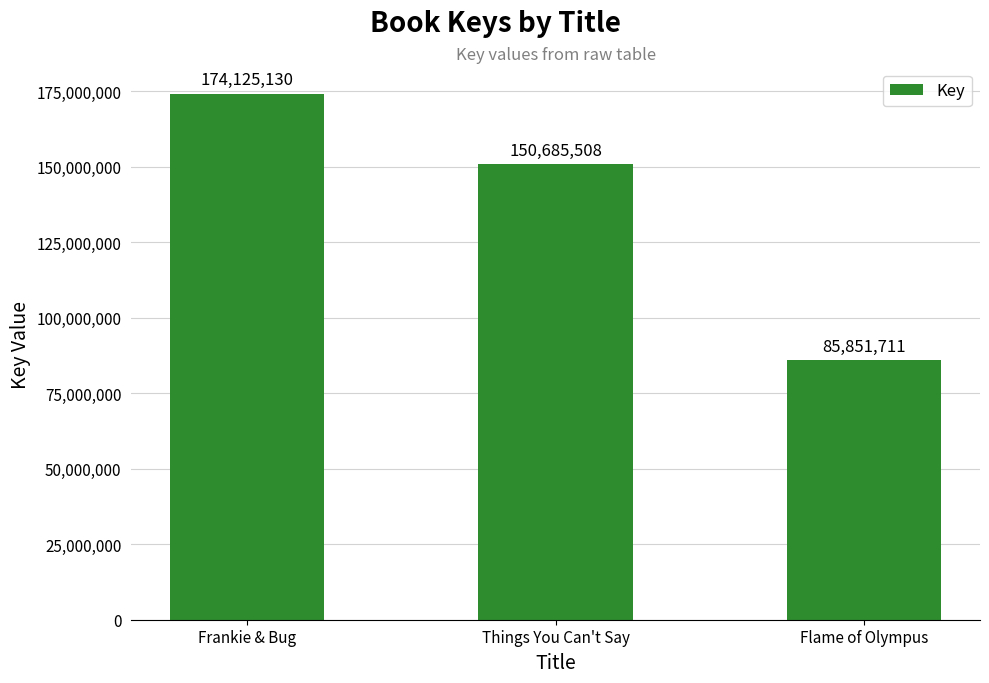

What is the value of the 2nd bar from the left?

150685508